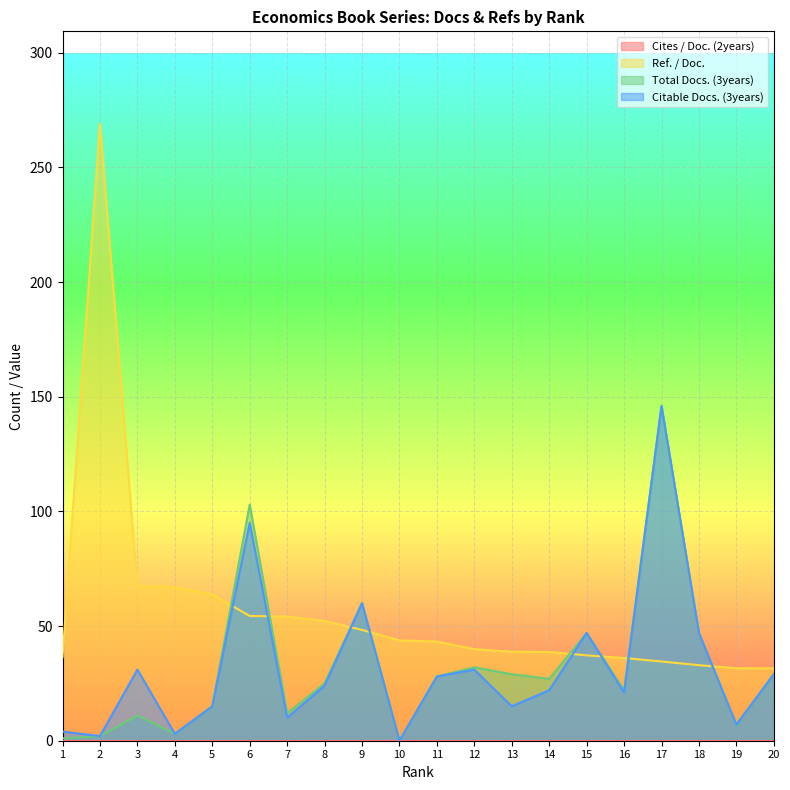

Is it true that Ref. / Doc. equals 62.8 at 2?

False